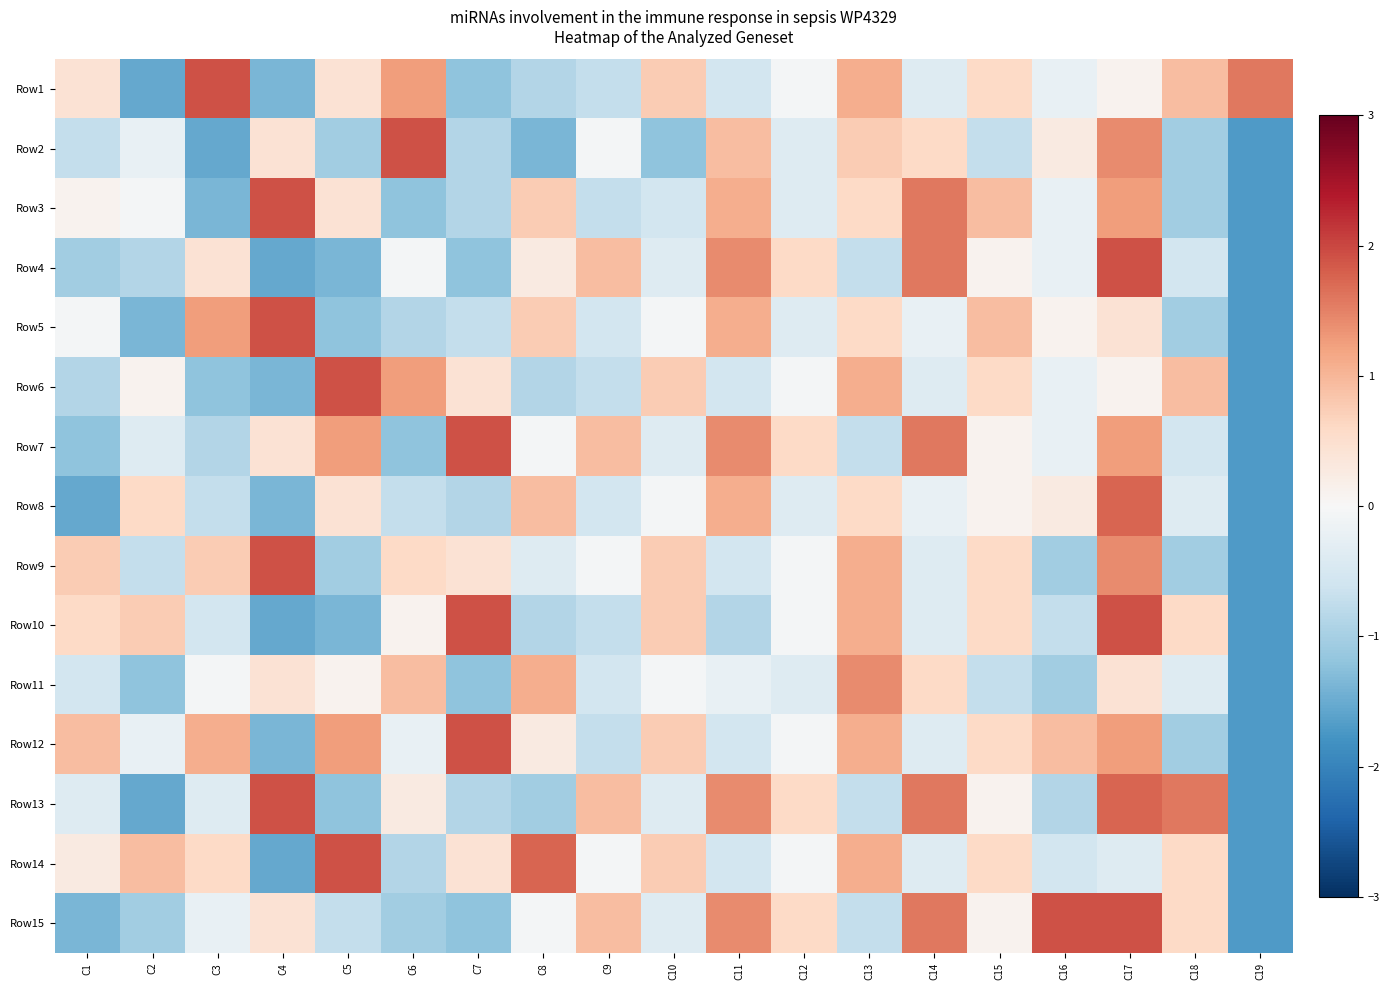

Which category has the lowest value across all series?

C19